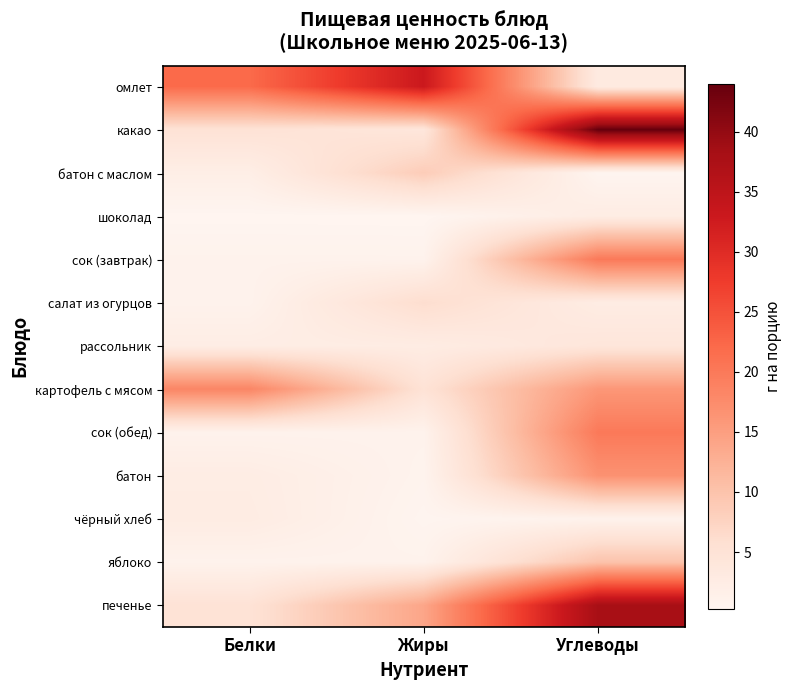

What is the spread (max minus min) of values at Углеводы?

43.6